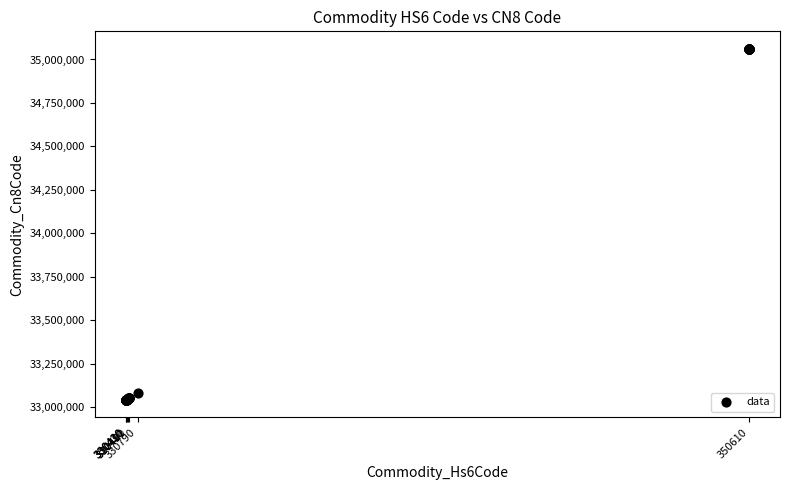

What Y value in the scatter plot is closest to 34051000?

33079000